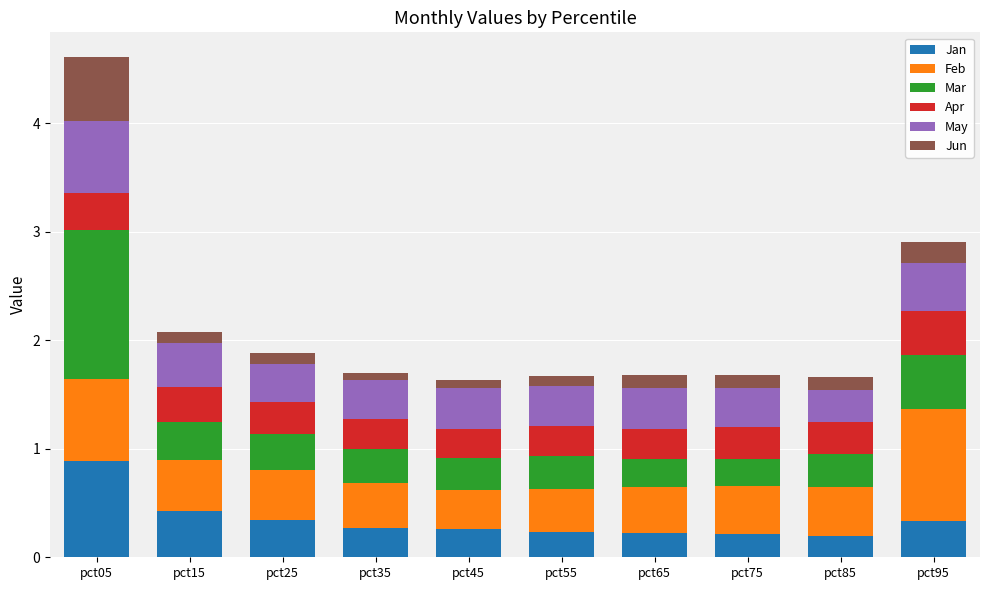

At which category is the sum across all series the highest?

pct05